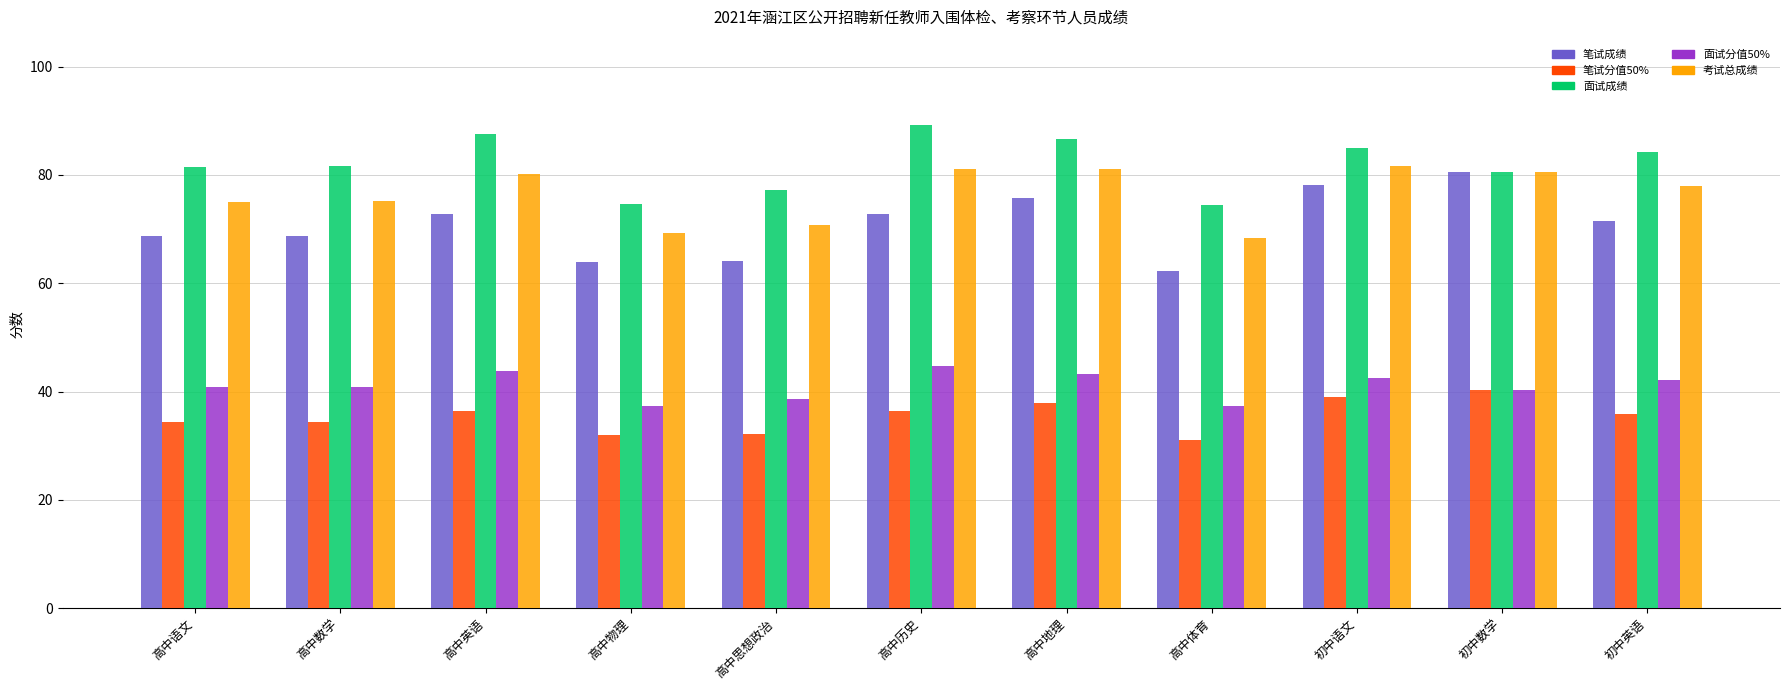

What is the value of the 面试成绩 bar at the 9th from the left?

85.0